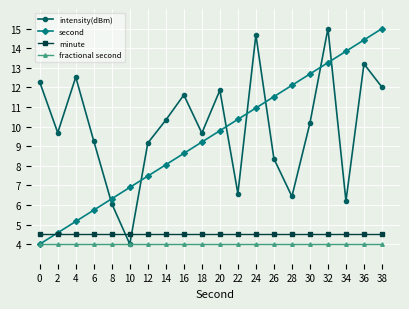

Count the number of categories in the chart.

20